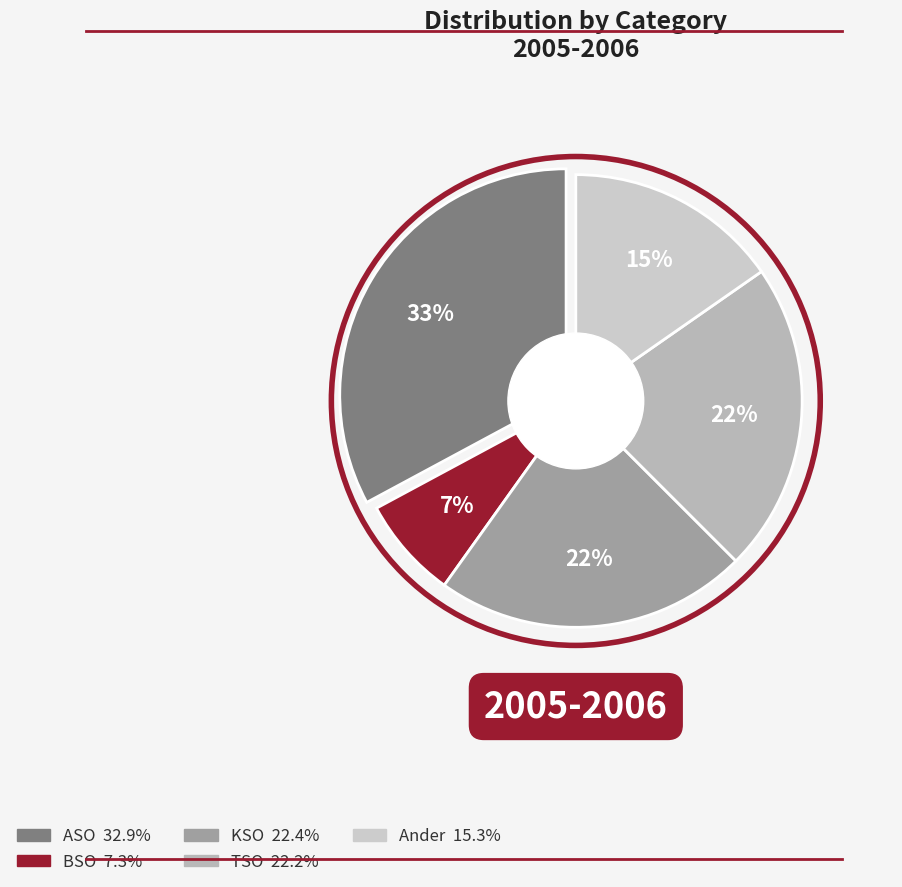

Does any single category account for the majority?

No